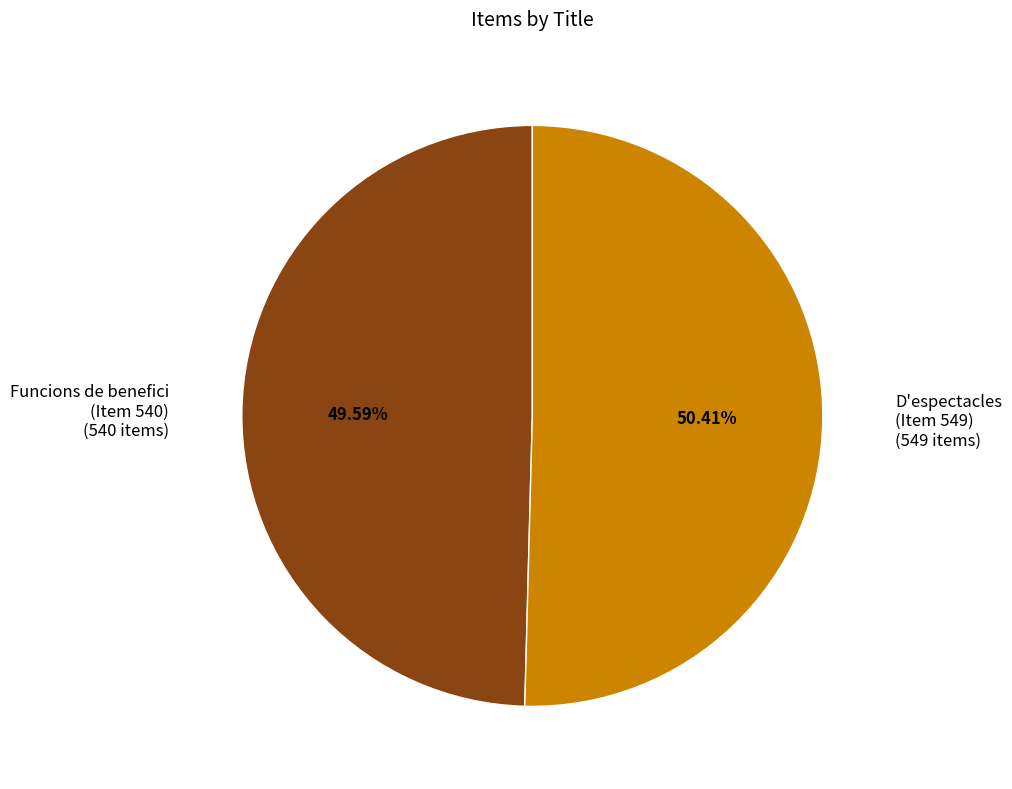

Which category has the smallest portion of the pie?

Funcions de benefici (Item 540)